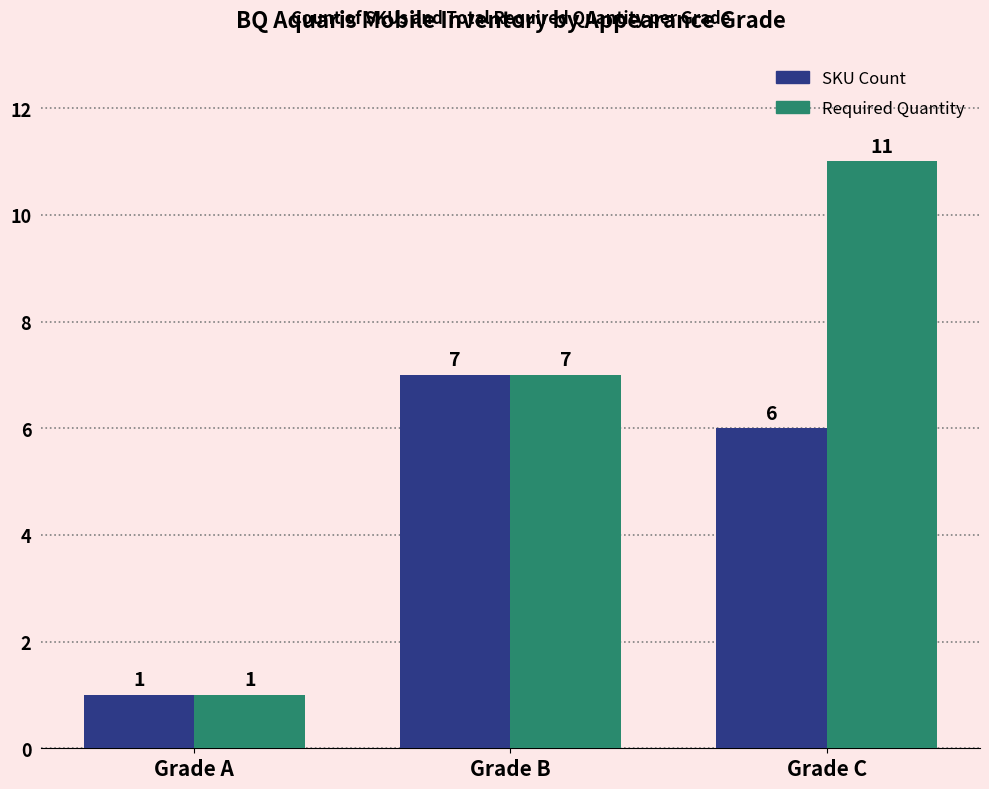

What is the sum of all Required Quantity values?

19